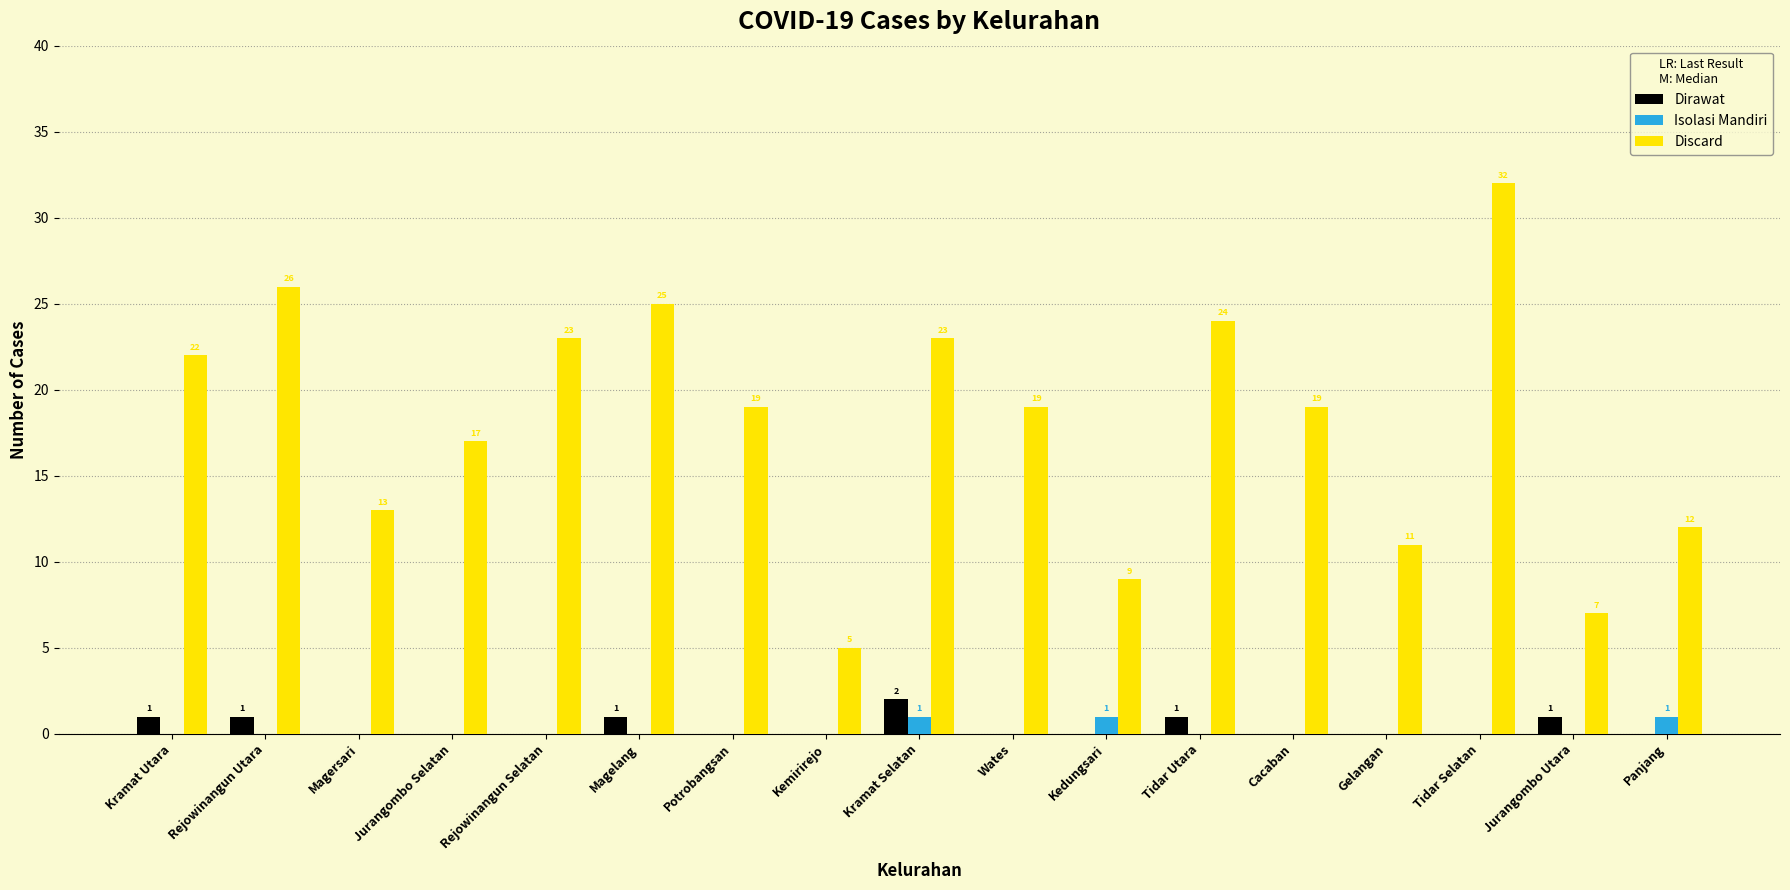

What is the maximum value shown in the chart?

32